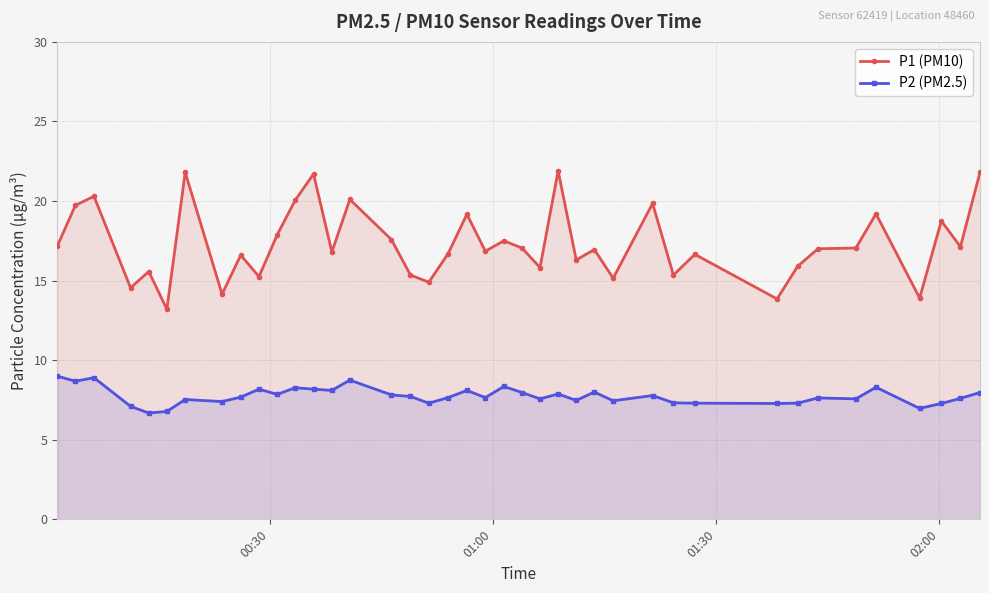

What is the lowest value of the P2 (PM2.5) series?

6.7